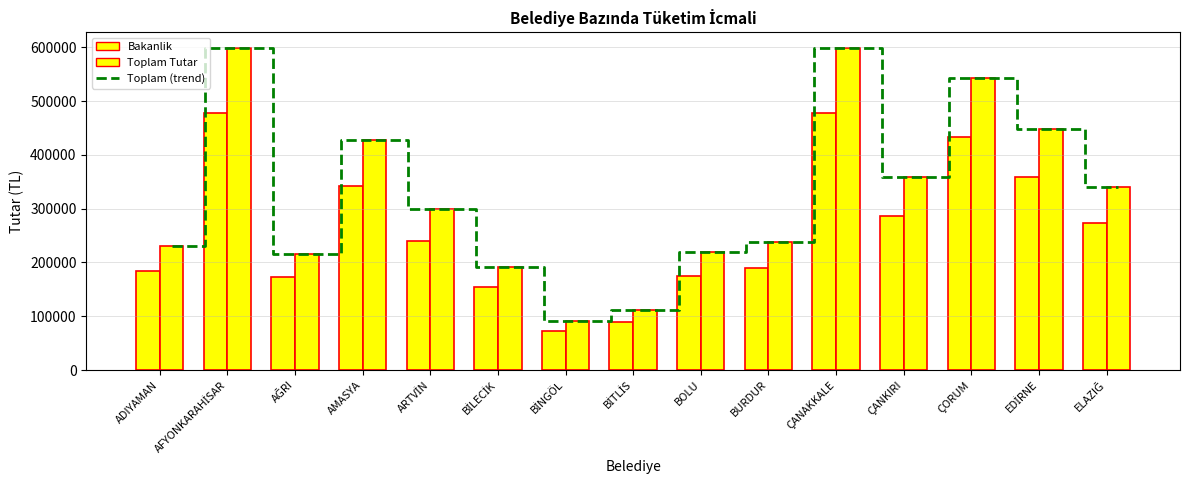

Are the bars horizontal?

No